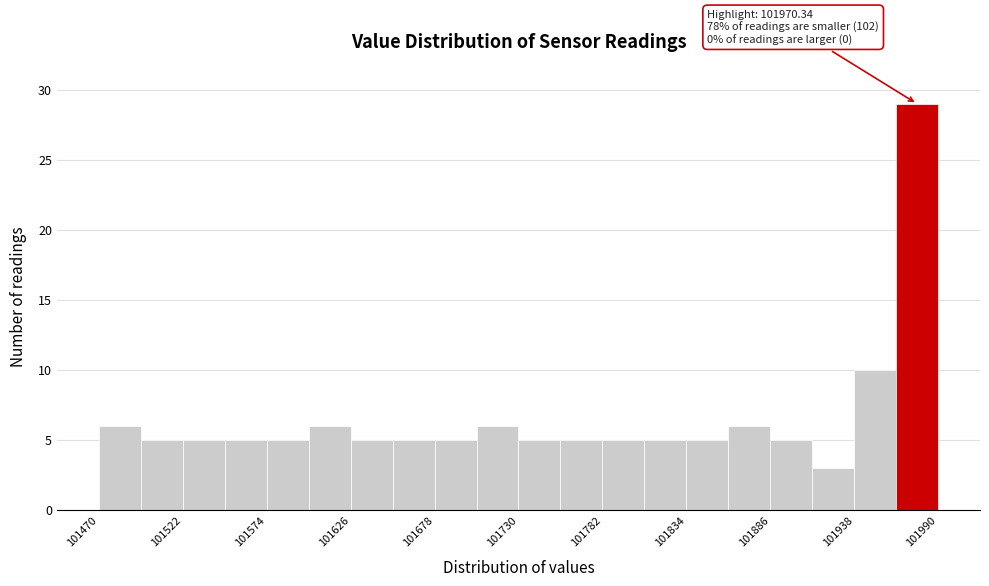

Read against the x-axis, roughly where is the centre of the tallest bar?

101980